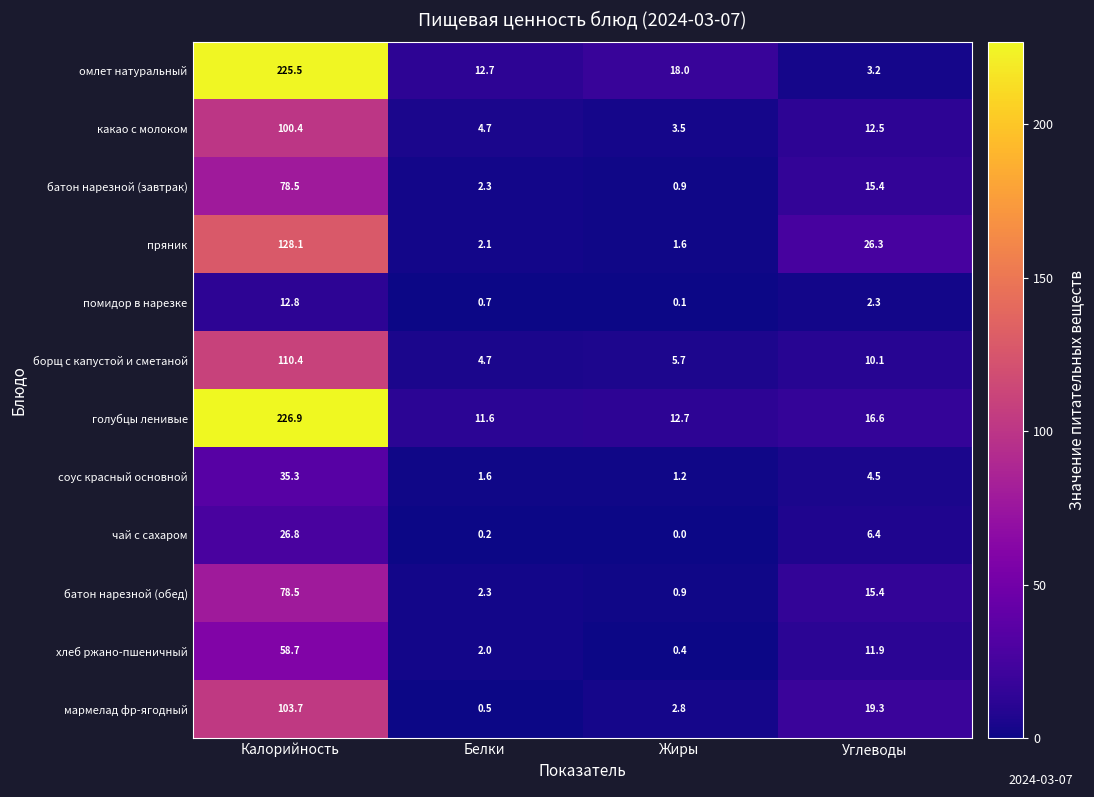

What is the total value across all series at Калорийность?

1185.6